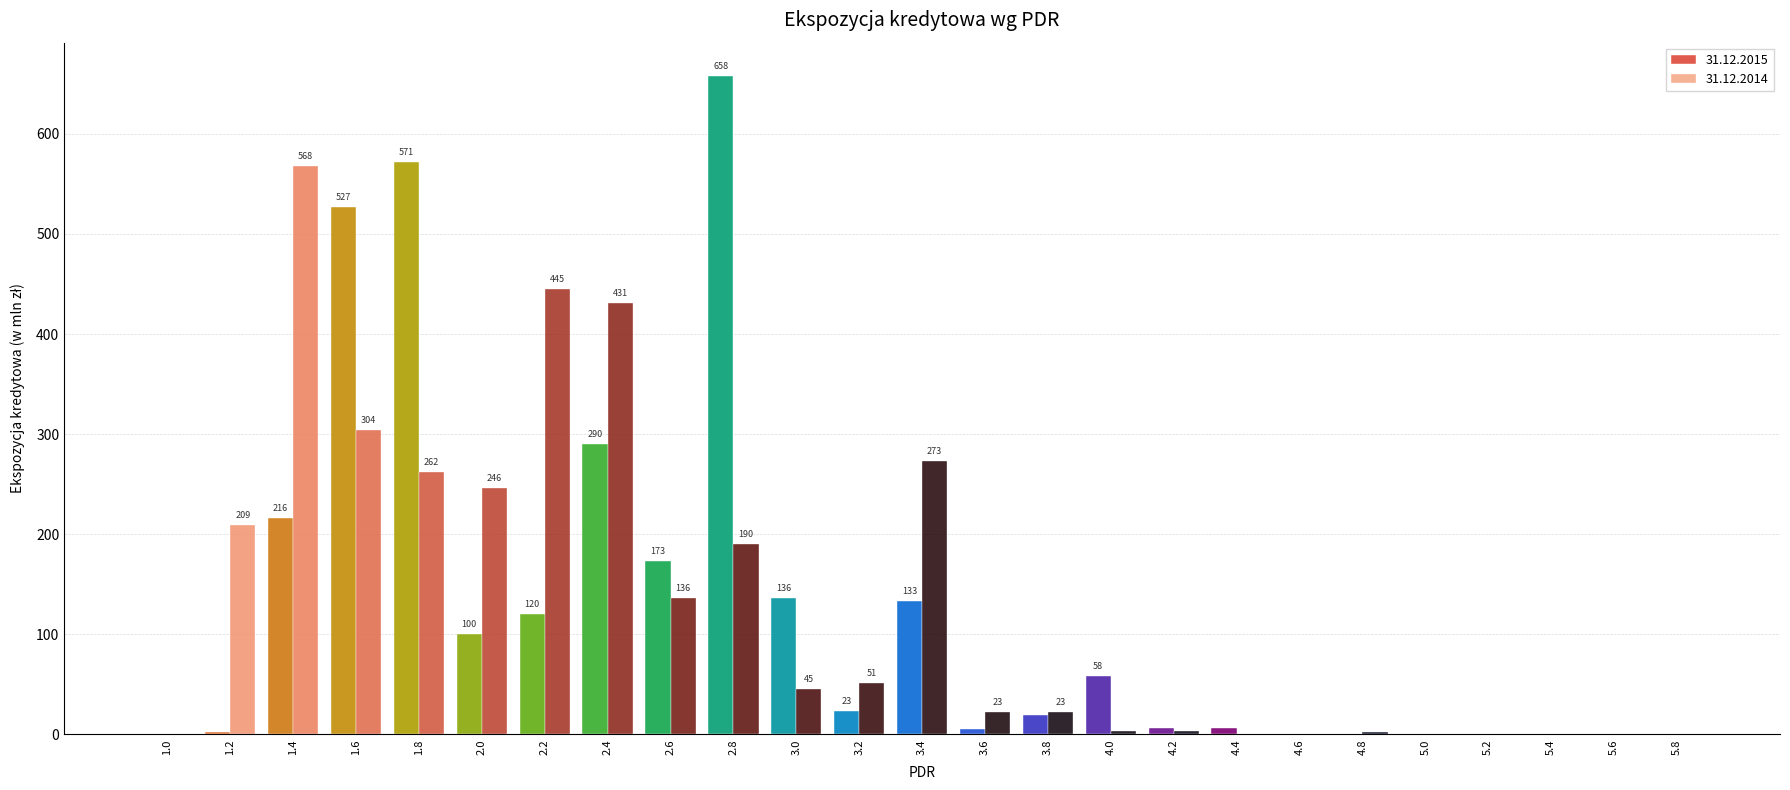

At which label does 31.12.2015 first exceed 19?

1.4